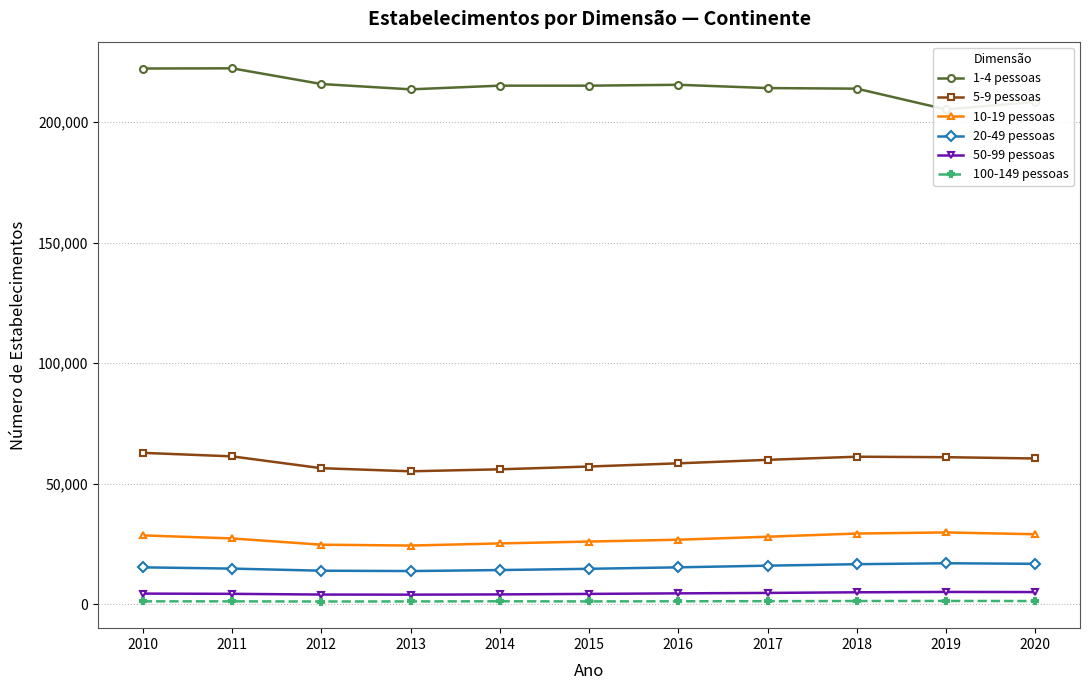

Which series has the largest total across all categories?

1-4 pessoas